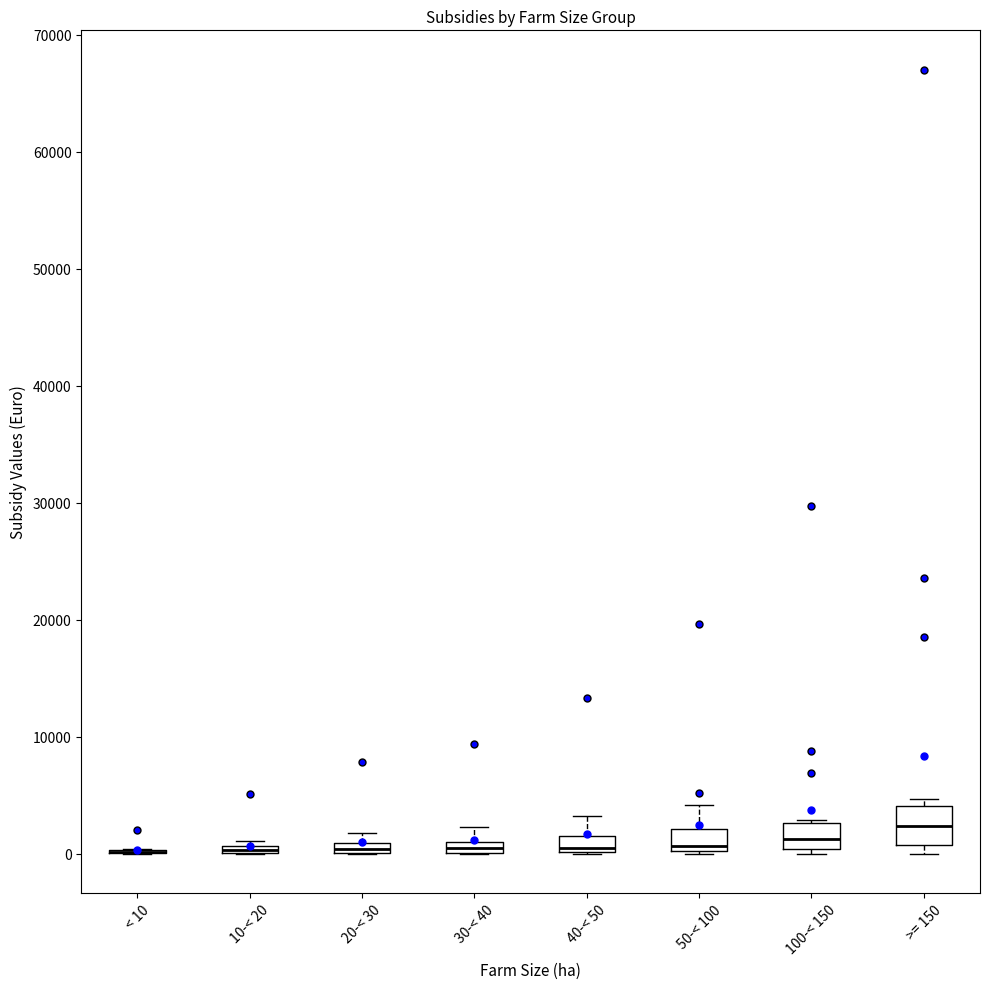

Where is the lower edge of the box for >= 150 on the y-axis? The values are not printed on the chart, so give them approximately, as read against the axis.

1000